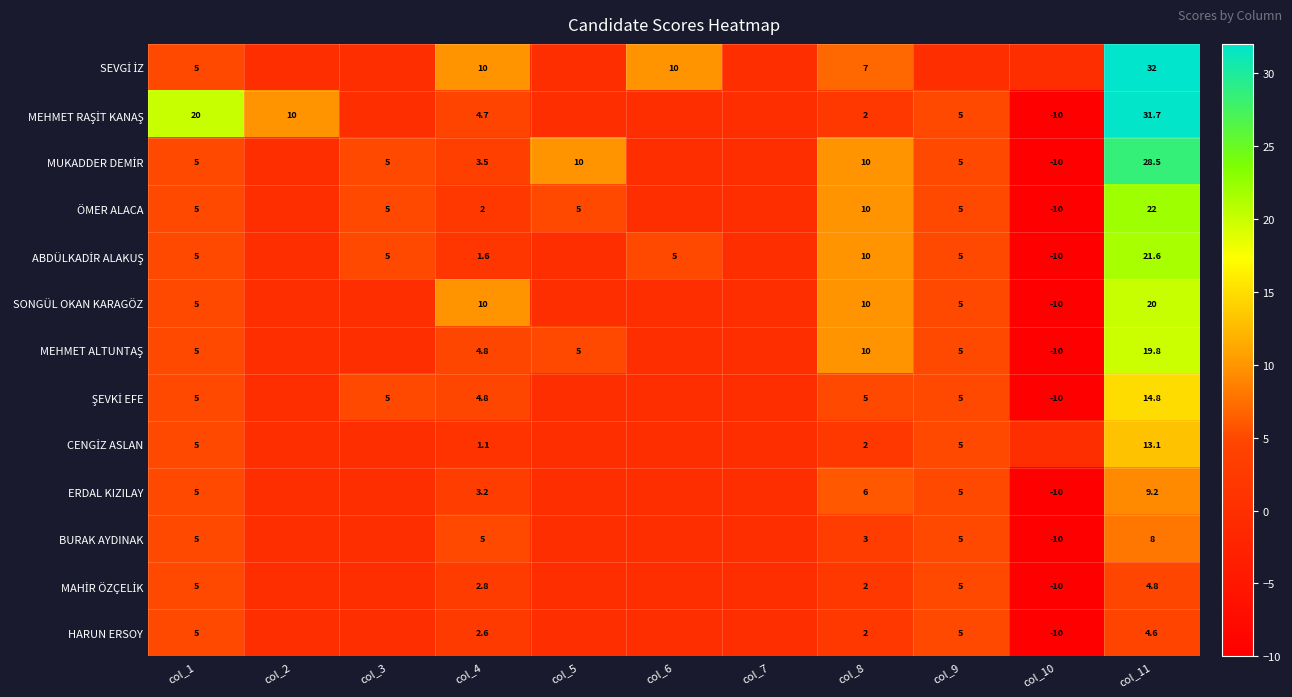

The SONGÜL OKAN KARAGÖZ series shows -10.0 at col_10. True or false?

True